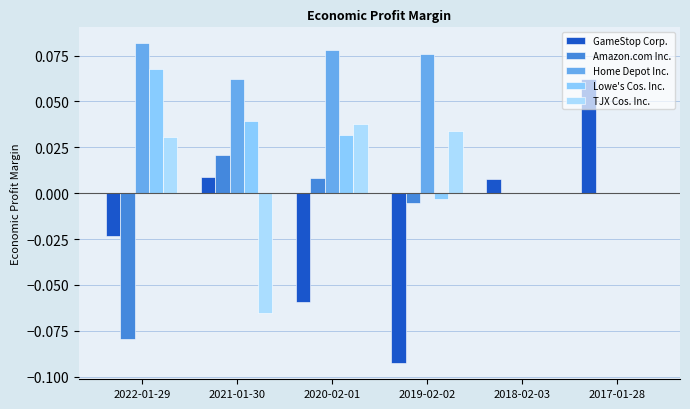

How many series are shown in this chart?

5